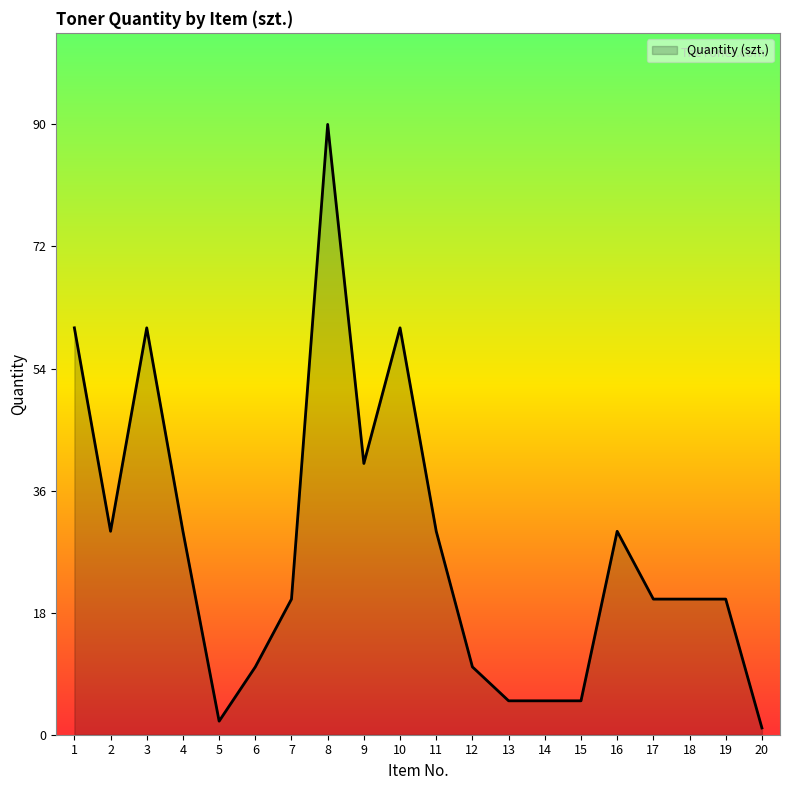

What is the difference between the maximum and minimum values?

89